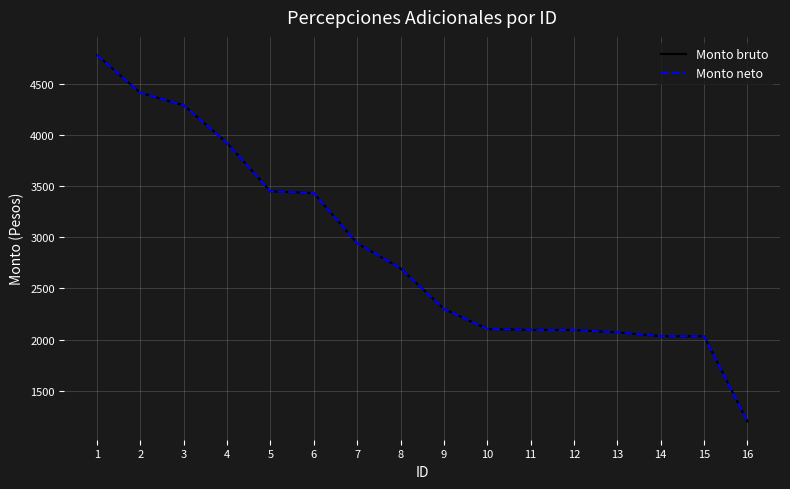

True or false: Monto neto and Monto bruto cross at least once.

False